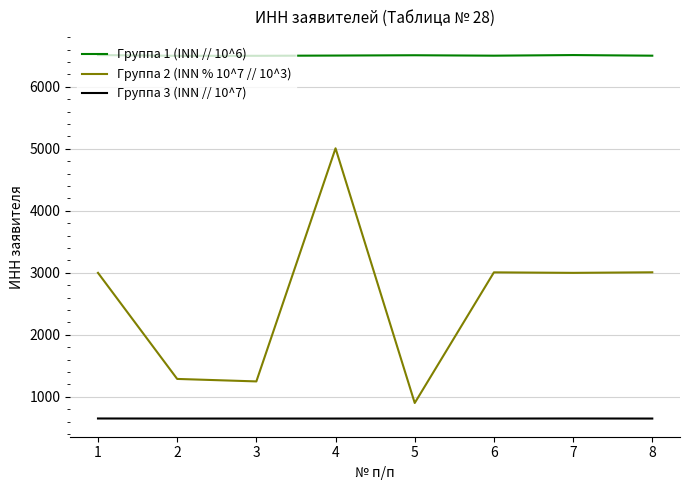

What is the sum of the Группа 2 (INN % 10^7 // 10^3) values at 8 and 5?

3910